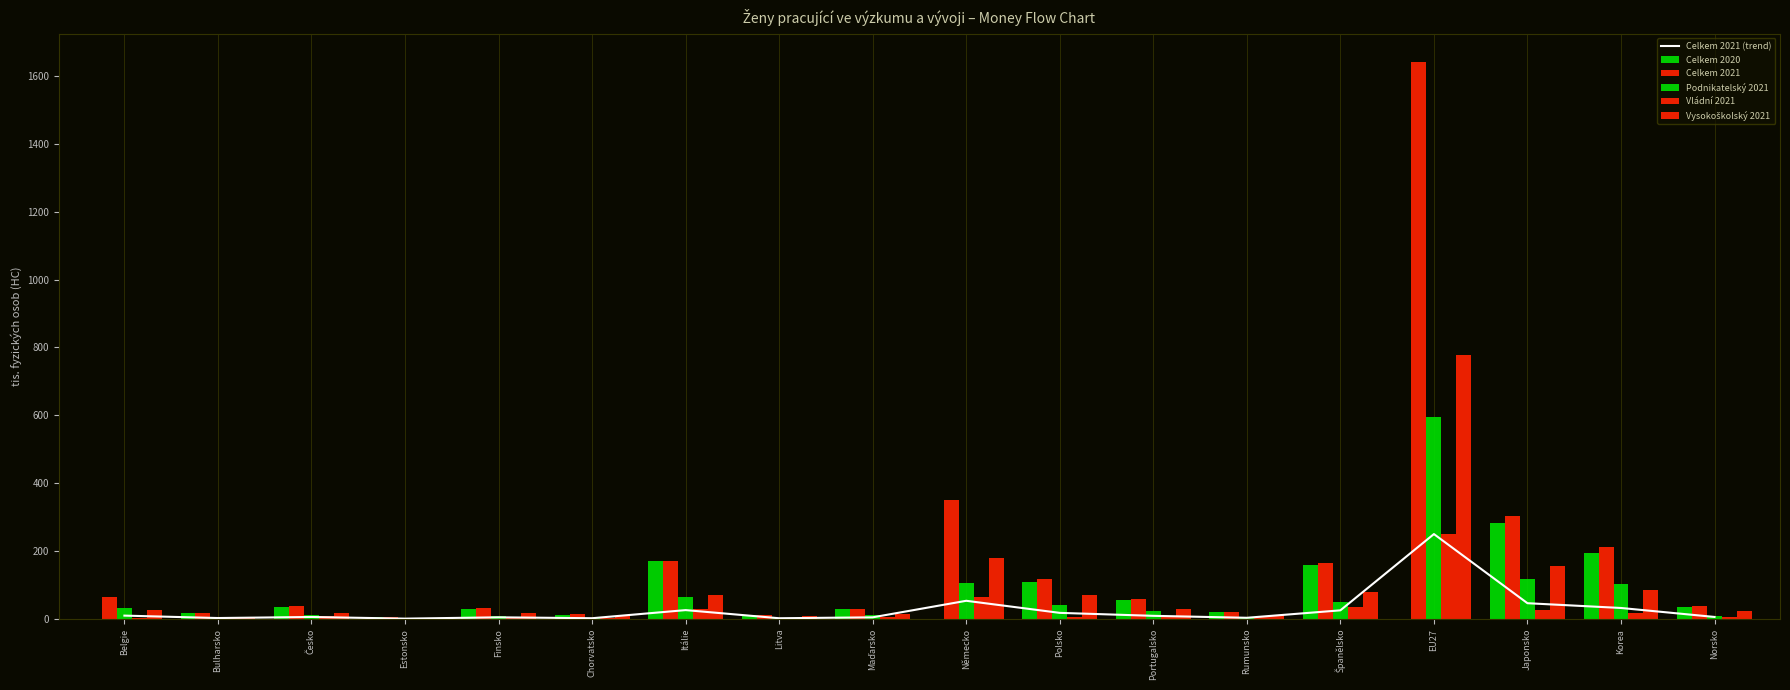

Reading left to right, list all the values displayed in this chart.

Celkem 2021 (trend): Belgie=9.7	Bulharsko=2.6	Česko=5.7	Estonsko=0.8	Finsko=4.7	Chorvatsko=2.0	Itálie=25.9	Litva=1.9	Maďarsko=4.6	Německo=53.4	Polsko=17.8	Portugalsko=9.0	Rumunsko=3.3	Španělsko=25.2	EU27=250.0	Japonsko=46.2	Korea=32.2	Norsko=5.8
Celkem 2020: Belgie=0.0	Bulharsko=16.6	Česko=36.2	Estonsko=5.1	Finsko=28.3	Chorvatsko=12.6	Itálie=171.1	Litva=12.9	Maďarsko=29.4	Německo=0.0	Polsko=109.5	Portugalsko=56.0	Rumunsko=21.2	Španělsko=157.4	EU27=0.0	Japonsko=281.5	Korea=193.6	Norsko=35.3
Celkem 2021: Belgie=63.6	Bulharsko=16.8	Česko=37.3	Estonsko=5.3	Finsko=30.8	Chorvatsko=13.2	Itálie=170.2	Litva=12.8	Maďarsko=30.5	Německo=350.6	Polsko=116.8	Portugalsko=59.4	Rumunsko=21.6	Španělsko=165.8	EU27=1642.0	Japonsko=303.8	Korea=211.4	Norsko=37.8
Podnikatelský 2021: Belgie=33.0	Bulharsko=6.4	Česko=11.5	Estonsko=1.2	Finsko=9.8	Chorvatsko=2.7	Itálie=64.8	Litva=2.5	Maďarsko=10.3	Německo=105.8	Polsko=40.7	Portugalsko=22.4	Rumunsko=4.9	Španělsko=49.5	EU27=594.1	Japonsko=117.0	Korea=103.6	Norsko=9.8
Vládní 2021: Belgie=3.9	Bulharsko=4.9	Česko=9.3	Estonsko=0.6	Finsko=3.0	Chorvatsko=2.7	Itálie=29.4	Litva=2.1	Maďarsko=5.1	Německo=65.3	Polsko=5.0	Portugalsko=5.7	Rumunsko=6.2	Španělsko=36.1	EU27=250.8	Japonsko=26.8	Korea=18.2	Norsko=5.4
Vysokoškolský 2021: Belgie=26.2	Bulharsko=5.4	Česko=16.3	Estonsko=3.4	Finsko=17.5	Chorvatsko=7.8	Itálie=69.7	Litva=8.1	Maďarsko=15.1	Německo=179.5	Polsko=70.3	Portugalsko=30.4	Rumunsko=10.3	Španělsko=79.6	EU27=778.9	Japonsko=154.7	Korea=83.9	Norsko=22.6